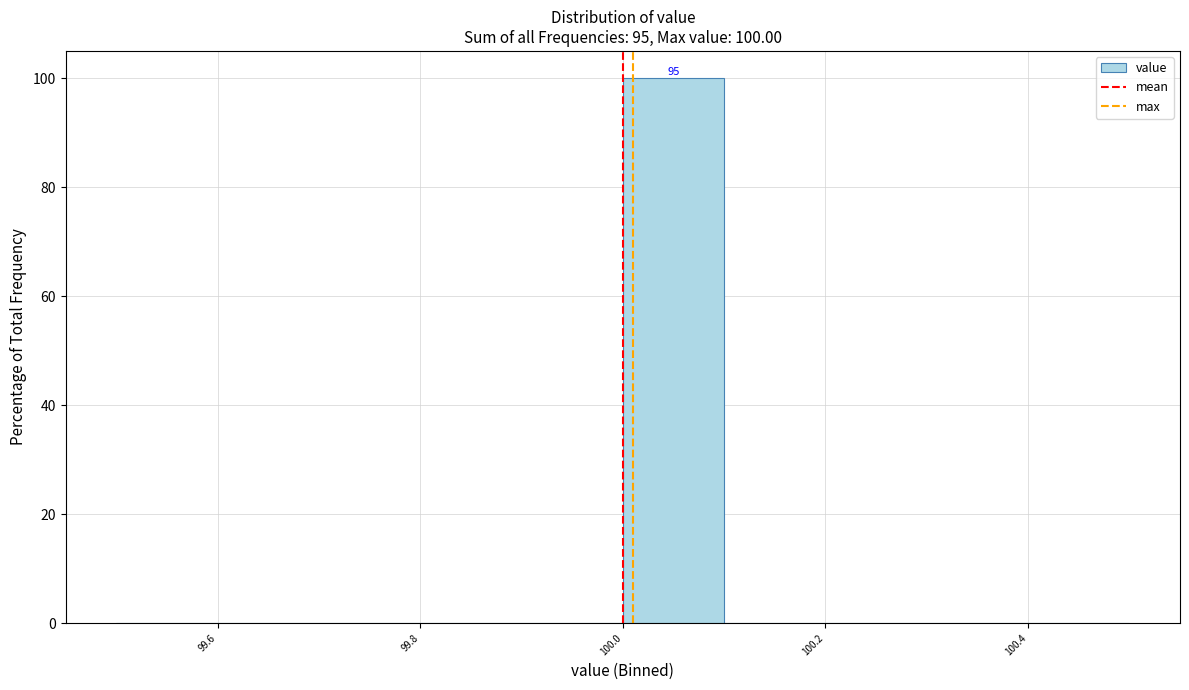

Which range on the x-axis has the tallest bar?

100.0 to 100.1